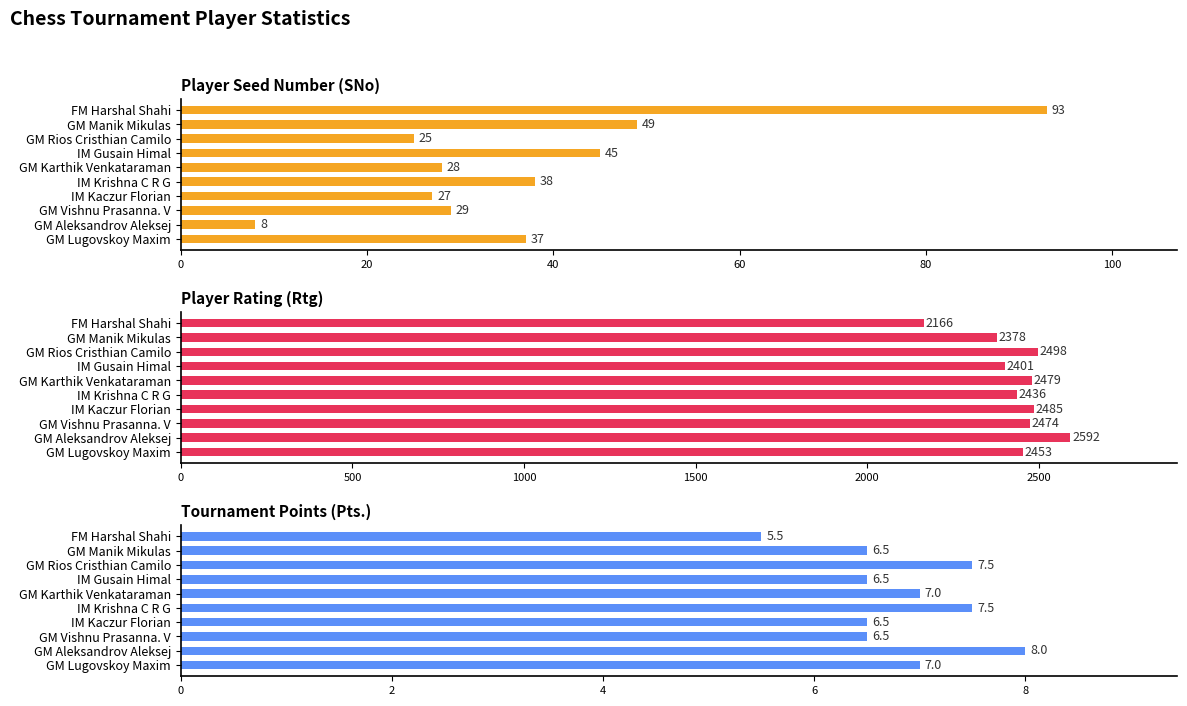

Reading left to right, list all the values displayed in this chart.

SNo: 93.0	49.0	25.0	45.0	28.0	38.0	27.0	29.0	8.0	37.0
Rtg: 2166.0	2378.0	2498.0	2401.0	2479.0	2436.0	2485.0	2474.0	2592.0	2453.0
Pts.: 5.5	6.5	7.5	6.5	7.0	7.5	6.5	6.5	8.0	7.0